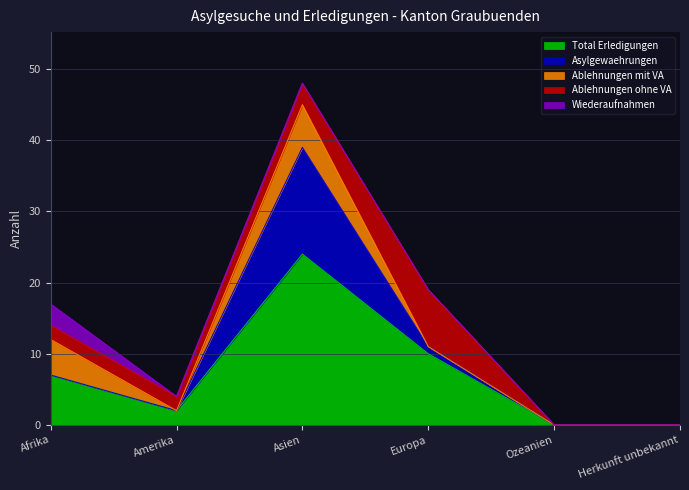

What position from the left is Asien?

3